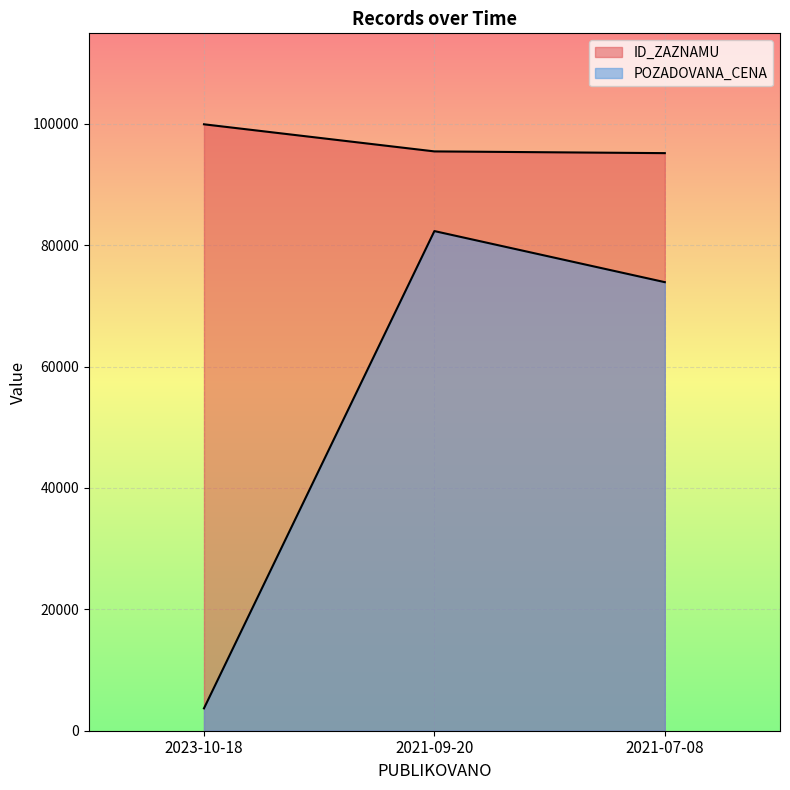

What position from the left is 2021-07-08?

3